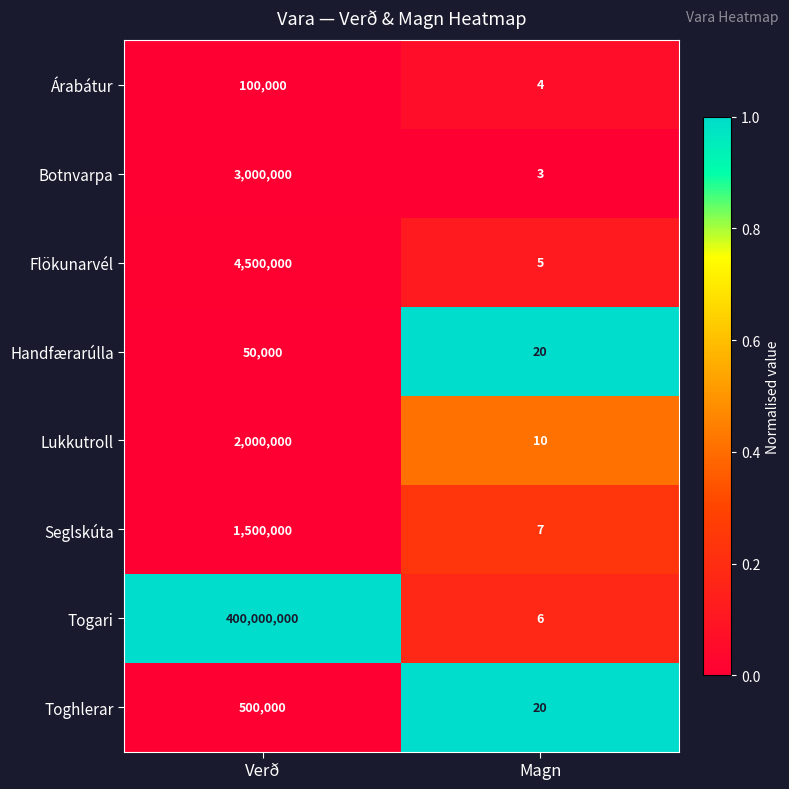

True or false: Botnvarpa has a value of 4401602 at Verð.

False